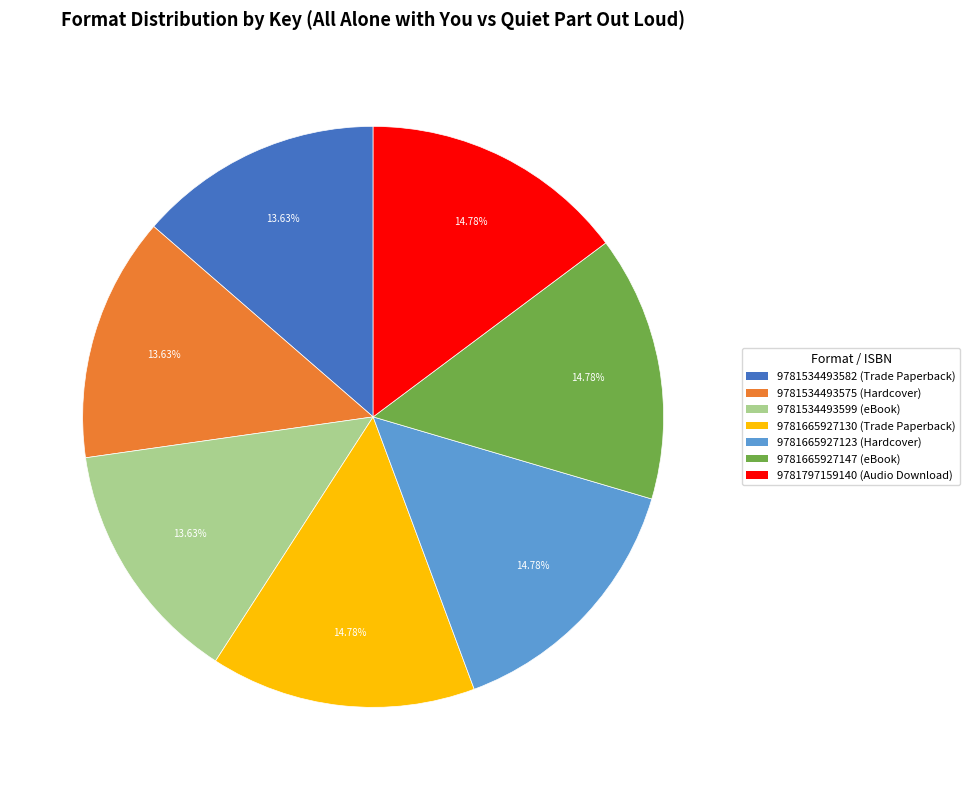

What is the ratio of the value at 9781534493575 (Hardcover) to the value at 9781534493582 (Trade Paperback)?

1.0